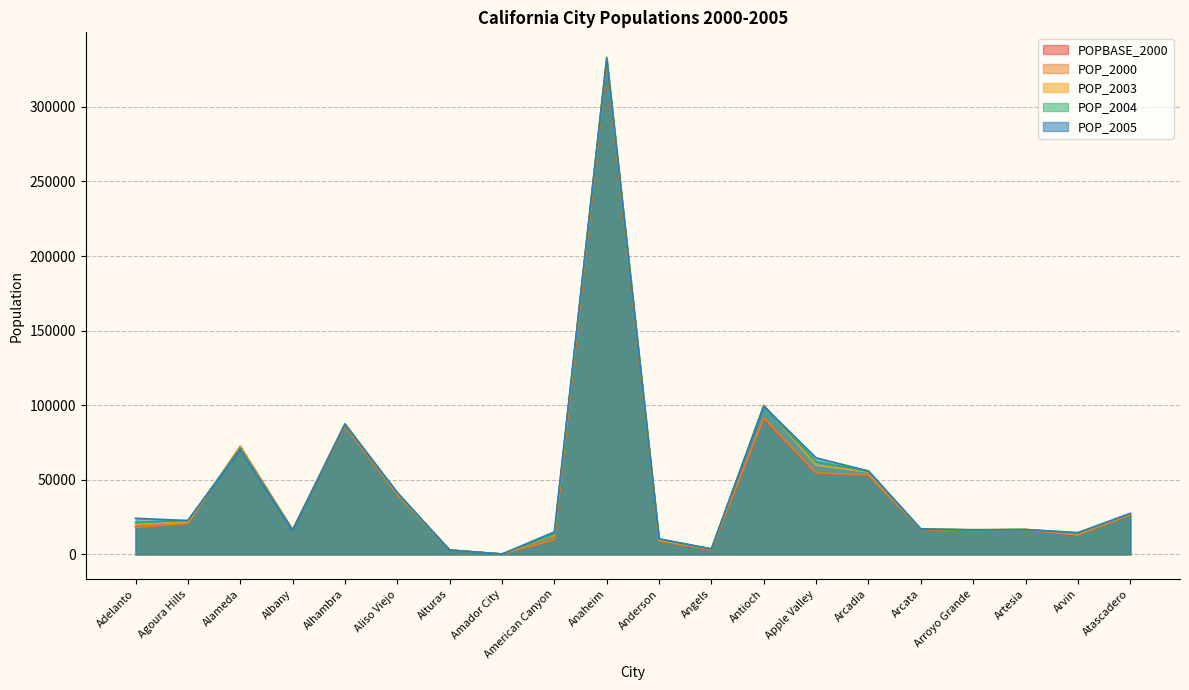

How many lines are shown in the chart?

5